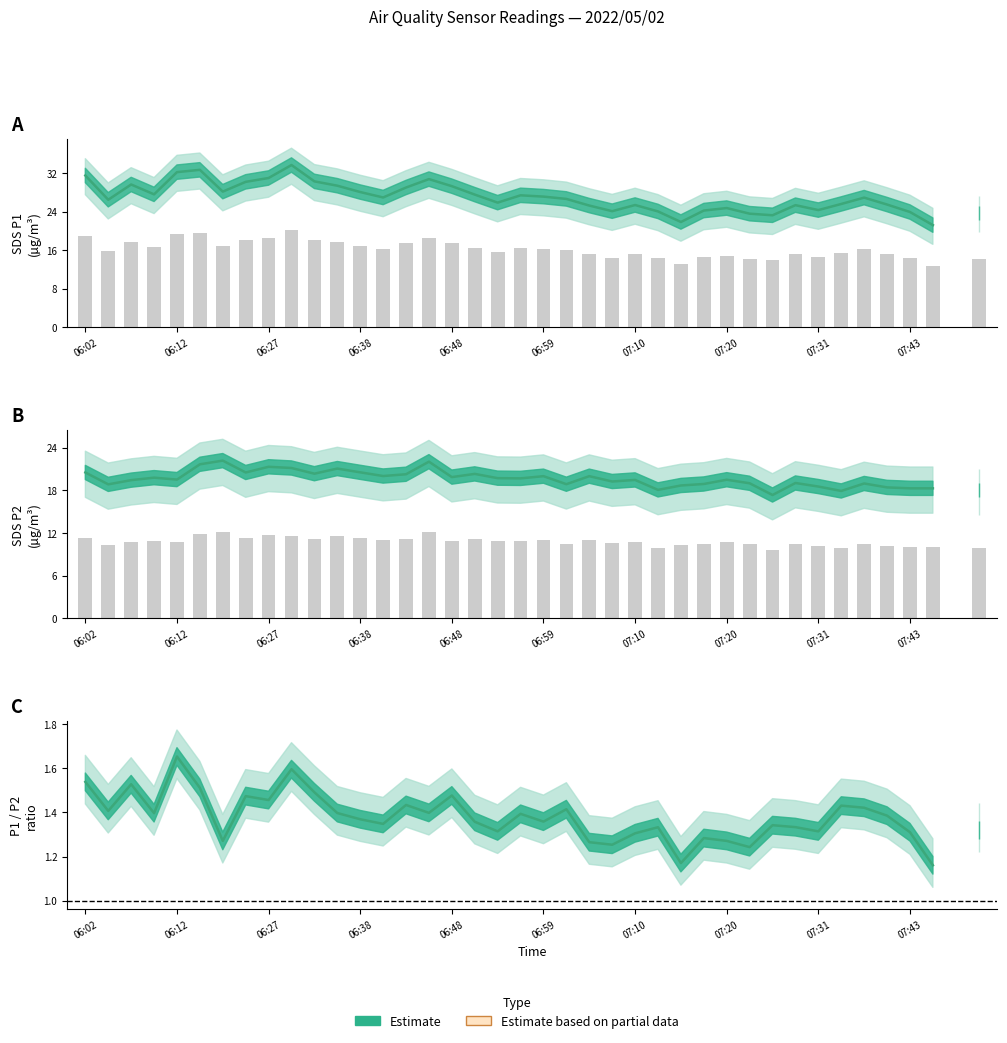

True or false: Observed has a value of 6.5 at 07:43.

False